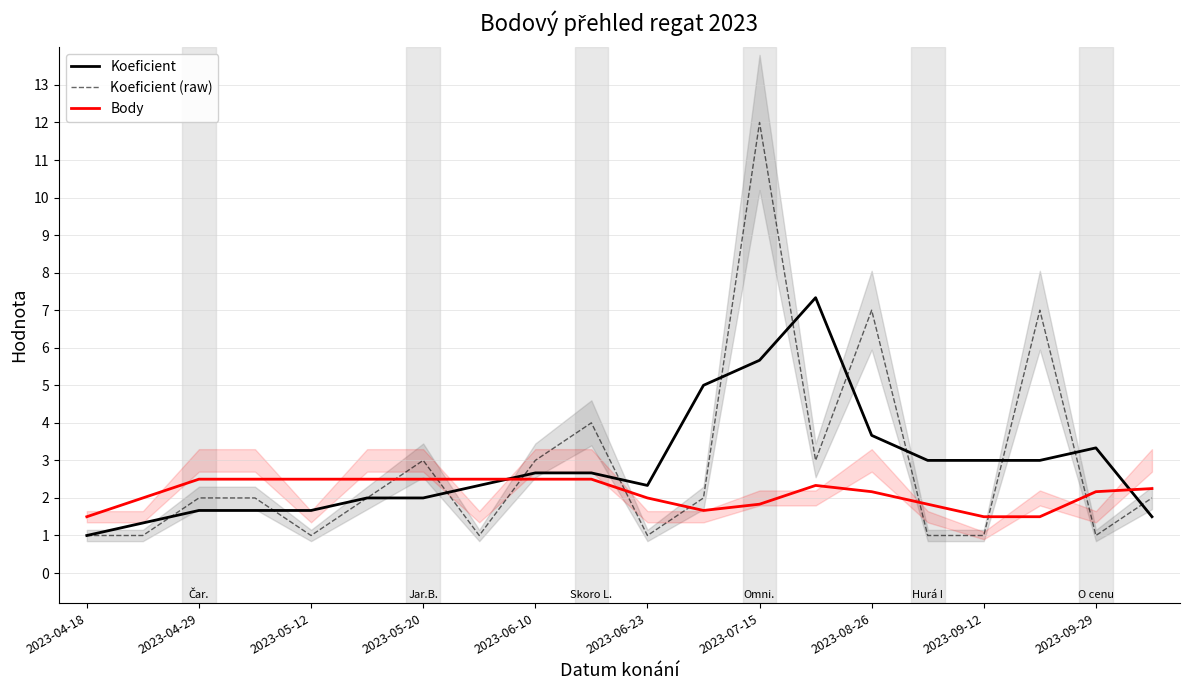

True or false: Koeficient and Koeficient (raw) intersect in this chart.

True